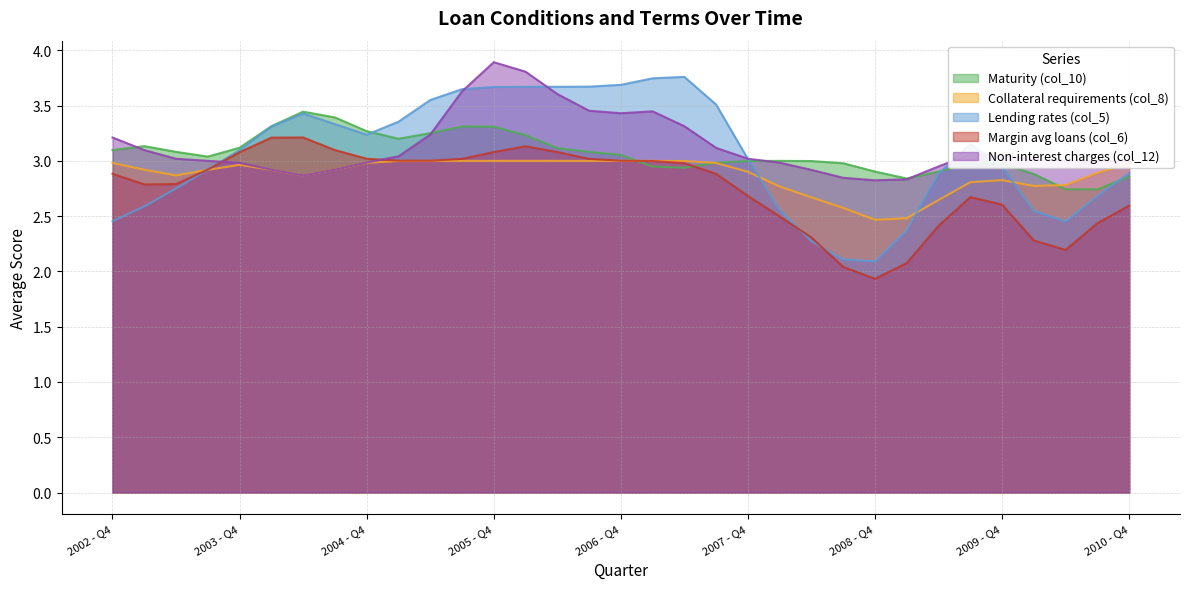

Which series ends up on top after the final intersection of Collateral requirements (col_8) and Maturity (col_10)?

Collateral requirements (col_8)